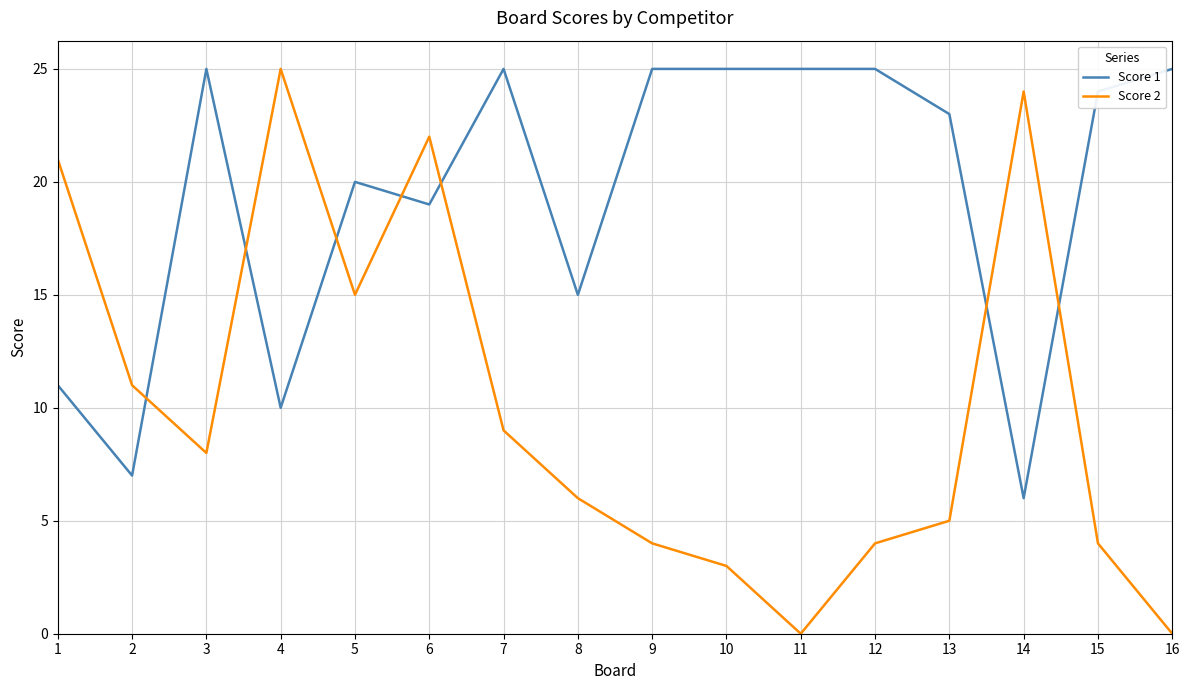

Which series has the widest spread of values?

Score 2